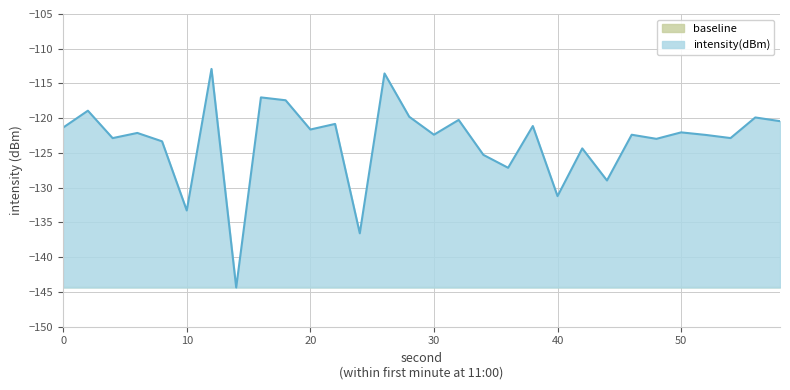

What is the value of the 3rd point from the left?

-122.9